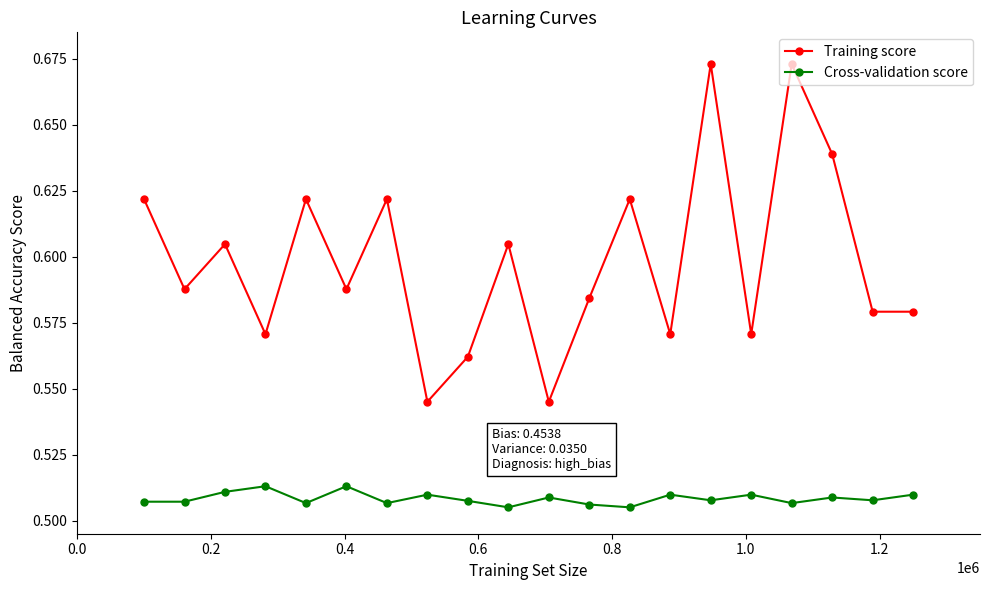

Which series has the widest spread of values?

Training score